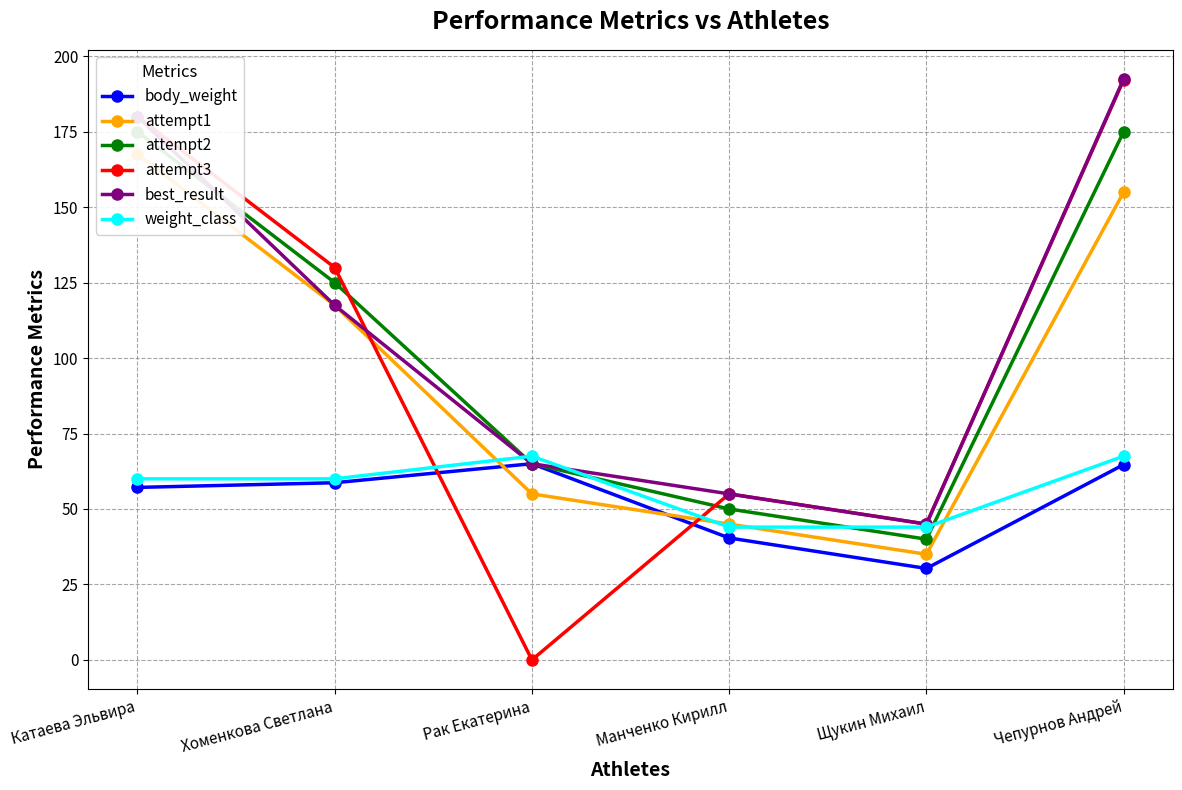

At how many categories does at least one series exceed 166?

2